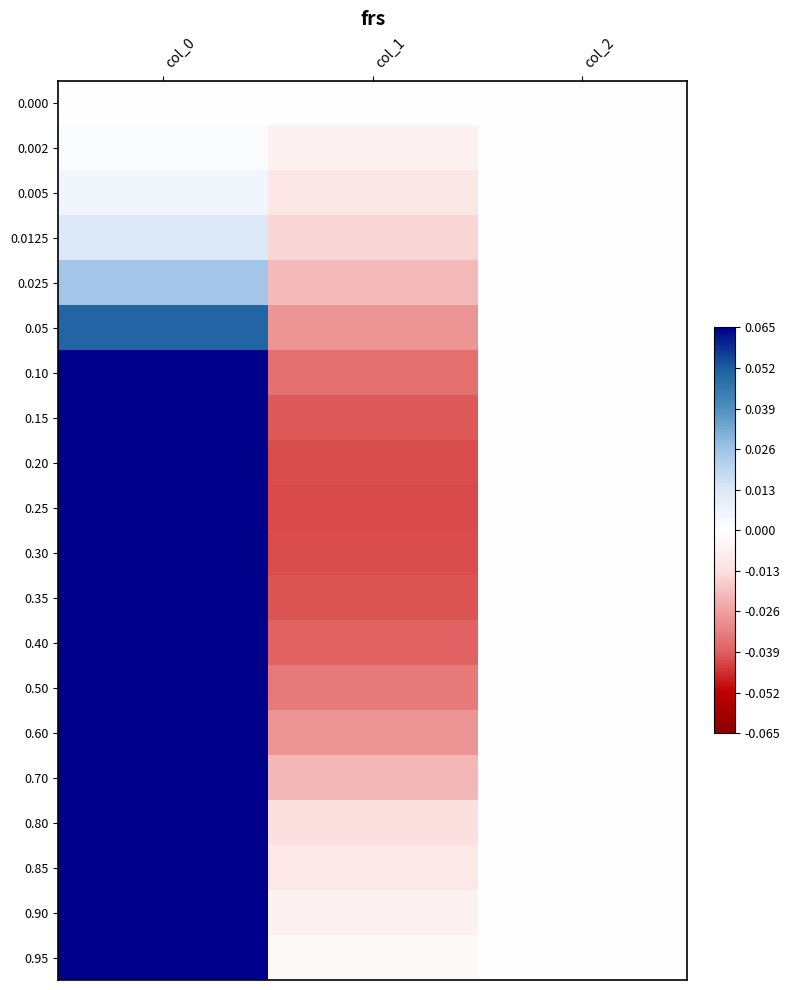

Reading left to right, transcribe all the data shown in this chart.

0.000: col_0=0.0	col_1=0.0	col_2=0.0
0.002: col_0=0.0	col_1=-0.0	col_2=0.0
0.005: col_0=0.0	col_1=-0.0	col_2=0.0
0.0125: col_0=0.0	col_1=-0.0	col_2=0.0
0.025: col_0=0.0	col_1=-0.0	col_2=0.0
0.05: col_0=0.1	col_1=-0.0	col_2=0.0
0.10: col_0=0.1	col_1=-0.0	col_2=0.0
0.15: col_0=0.1	col_1=-0.0	col_2=0.0
0.20: col_0=0.2	col_1=-0.0	col_2=0.0
0.25: col_0=0.2	col_1=-0.0	col_2=0.0
0.30: col_0=0.3	col_1=-0.0	col_2=0.0
0.35: col_0=0.3	col_1=-0.0	col_2=0.0
0.40: col_0=0.4	col_1=-0.0	col_2=0.0
0.50: col_0=0.5	col_1=-0.0	col_2=0.0
0.60: col_0=0.6	col_1=-0.0	col_2=0.0
0.70: col_0=0.7	col_1=-0.0	col_2=0.0
0.80: col_0=0.8	col_1=-0.0	col_2=0.0
0.85: col_0=0.8	col_1=-0.0	col_2=0.0
0.90: col_0=0.9	col_1=-0.0	col_2=0.0
0.95: col_0=0.9	col_1=-0.0	col_2=0.0